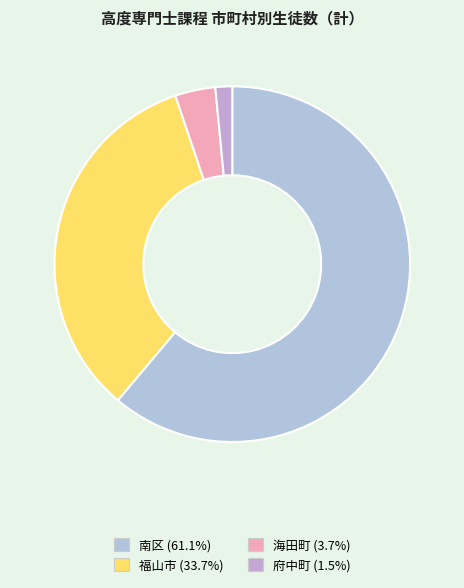

How many segments does this pie chart have?

4